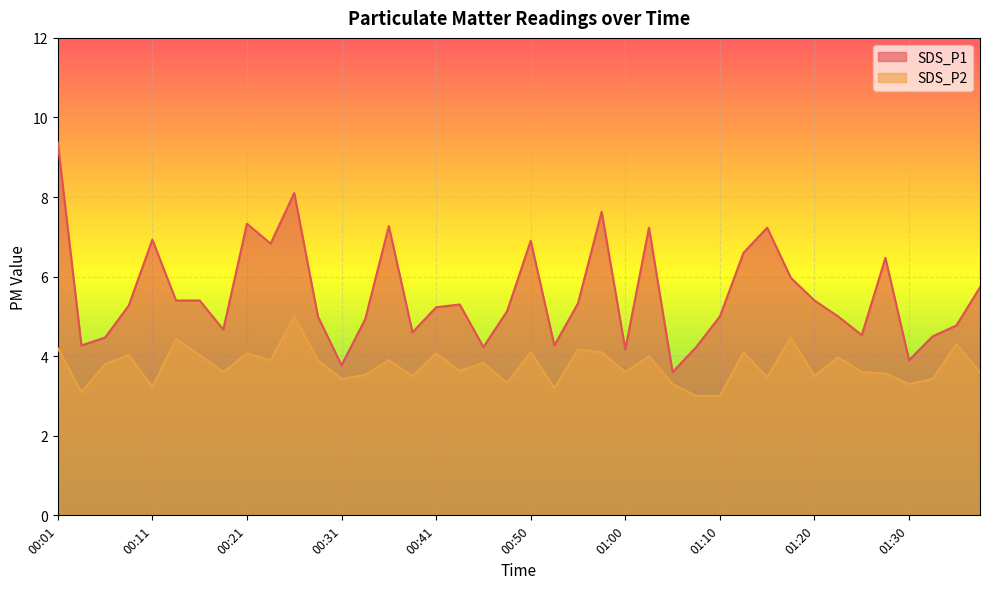

At which label is SDS_P2 closest to 4?

01:02